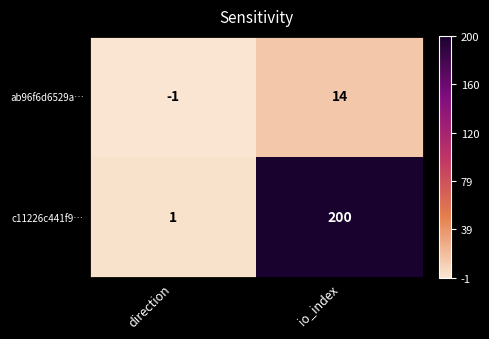

At how many categories does at least one series exceed 0?

2